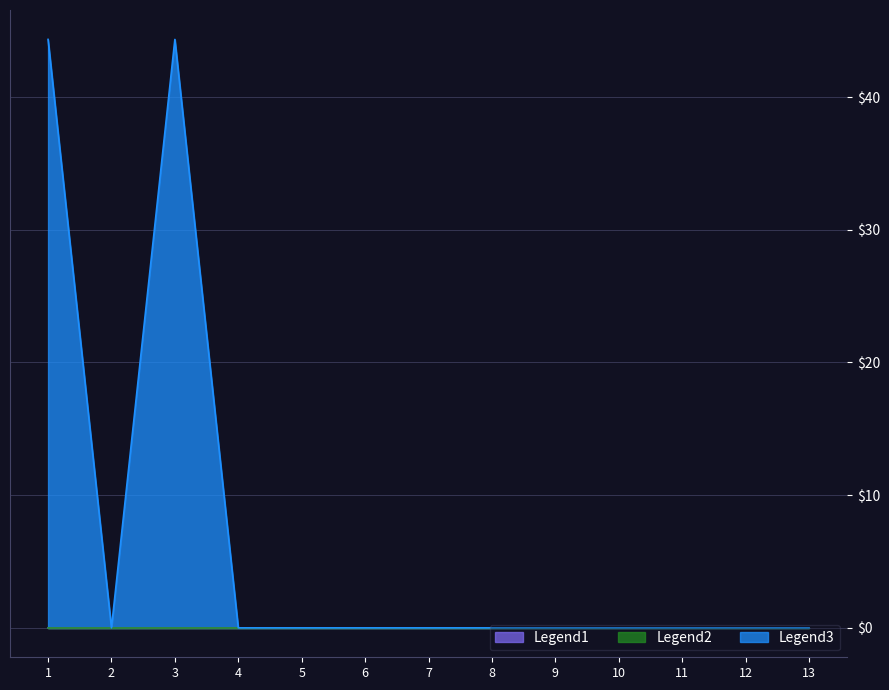

Does the chart display data point markers on the line(s)?

No